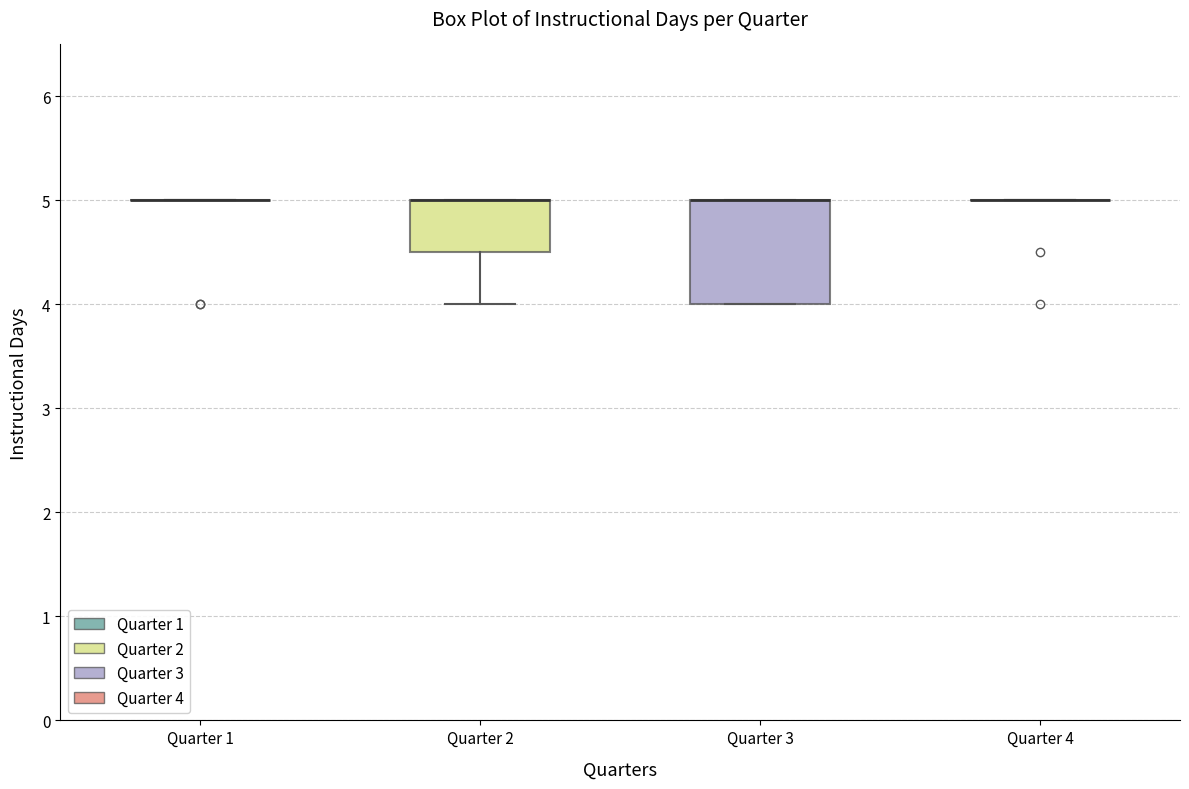

Reading left to right, read every box against the y-axis: the position of its median line, the range the box covers, and the ends of its whiskers. The values are not printed on the chart, so give them approximately, as read against the axis.

Quarter 1: box collapsed to a line at 5.0, whiskers 5.0 to 5.0
Quarter 2: median 5.0 (drawn on the box's upper edge), box 4.5 to 5.0, whiskers 4.0 to 5.0
Quarter 3: median 5.0 (drawn on the box's upper edge), box 4.0 to 5.0, whiskers 4.0 to 5.0
Quarter 4: box collapsed to a line at 5.0, whiskers 5.0 to 5.0